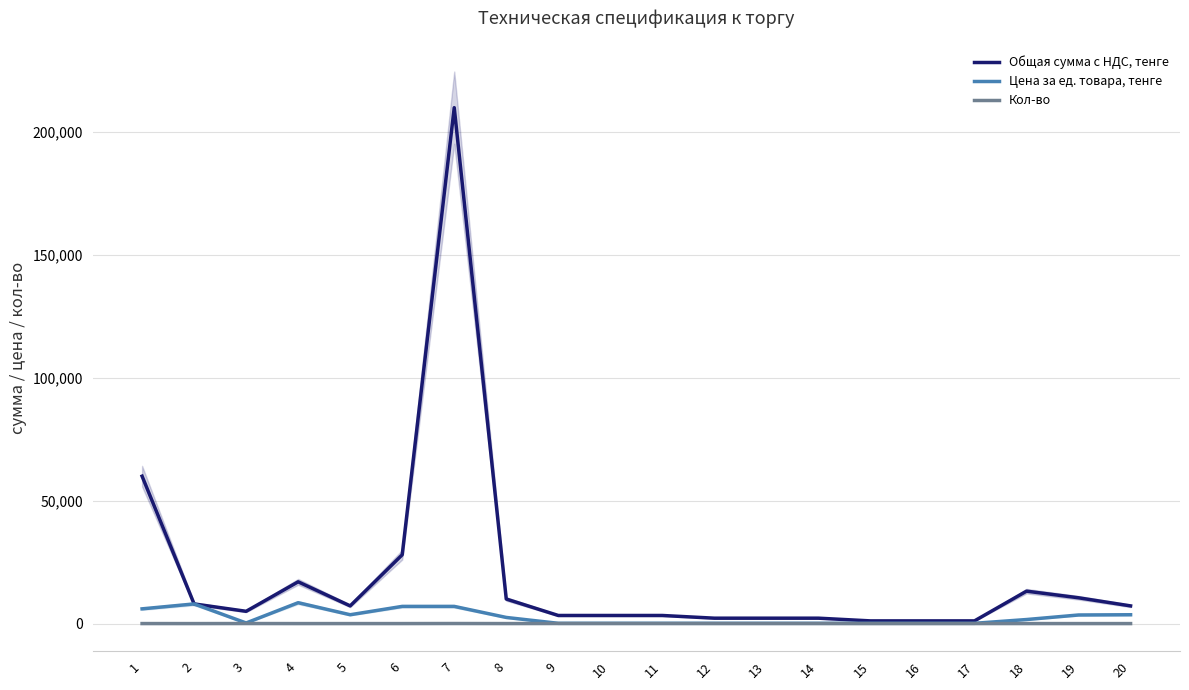

Is it true that Кол-во equals 30 at 7?

True